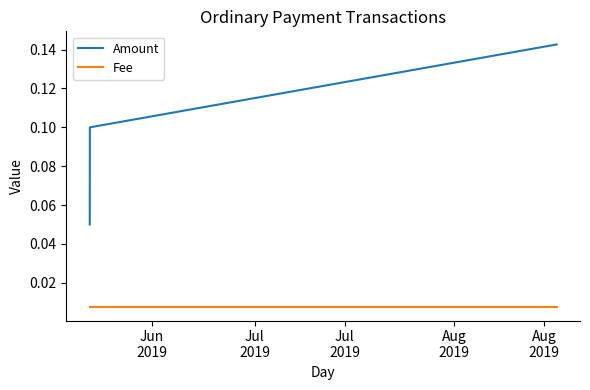

Which series has the largest range (max minus min)?

Amount